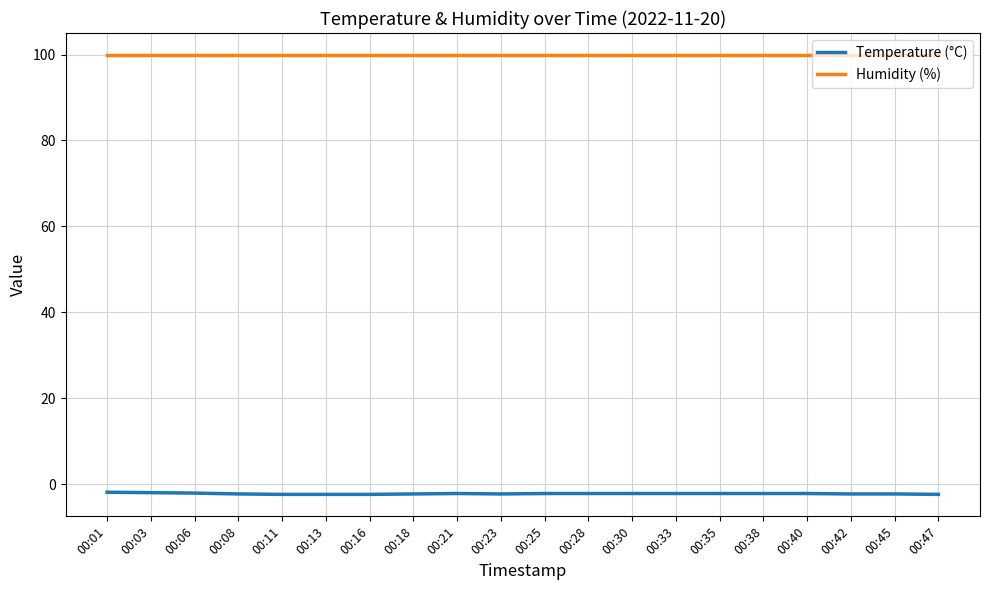

True or false: Humidity (%) and Temperature (°C) intersect in this chart.

False